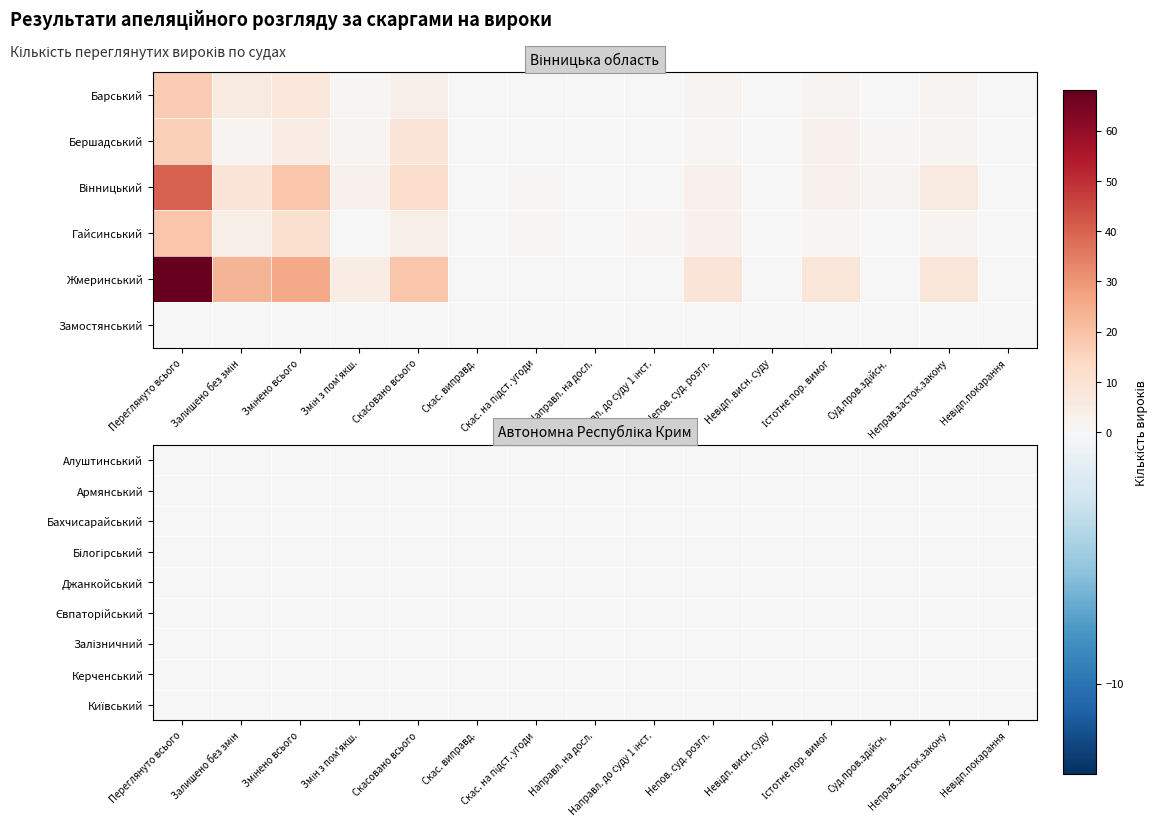

List the series in order of their peak value, lowest first.

Автономна Республіка Крим, Вінницька область